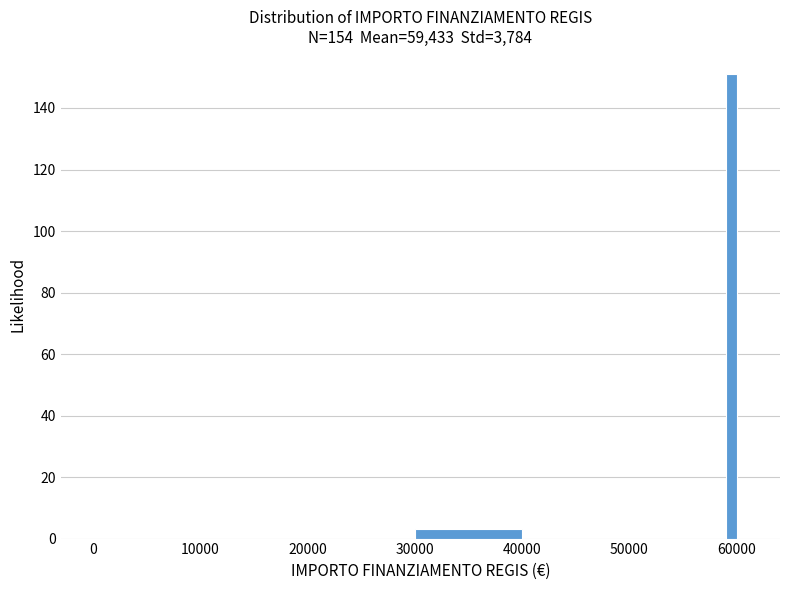

Around what value on the x-axis is the tallest bar? Give the approximate position of its centre, as read against the axis.

60000